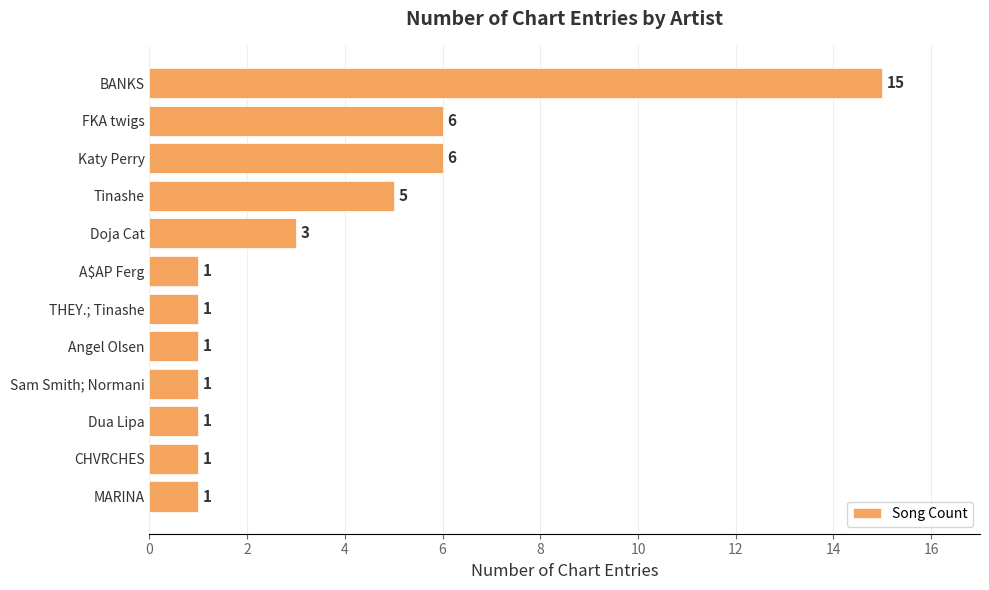

The value at THEY.; Tinashe is 2. True or false?

False